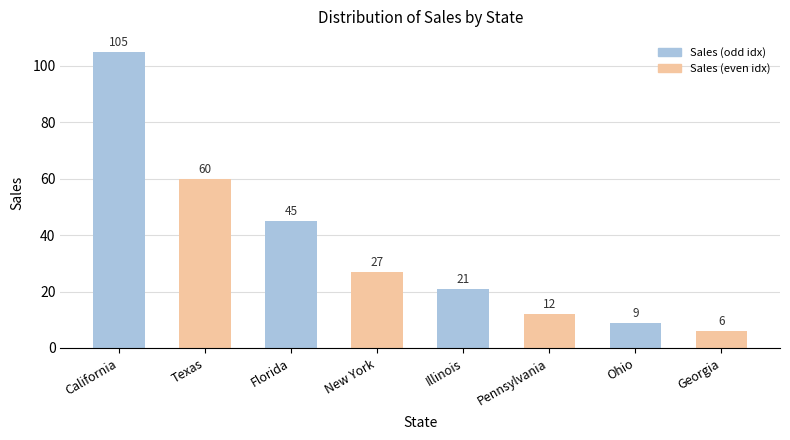

What is the label of the 1st bar from the left?

California